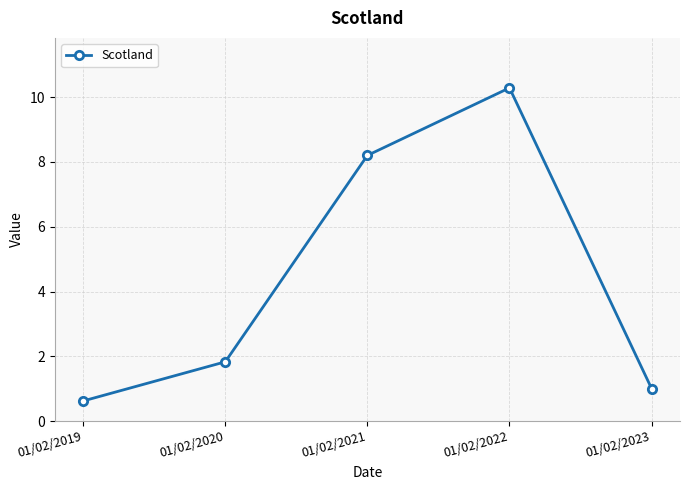

How many distinct data groups are displayed?

1